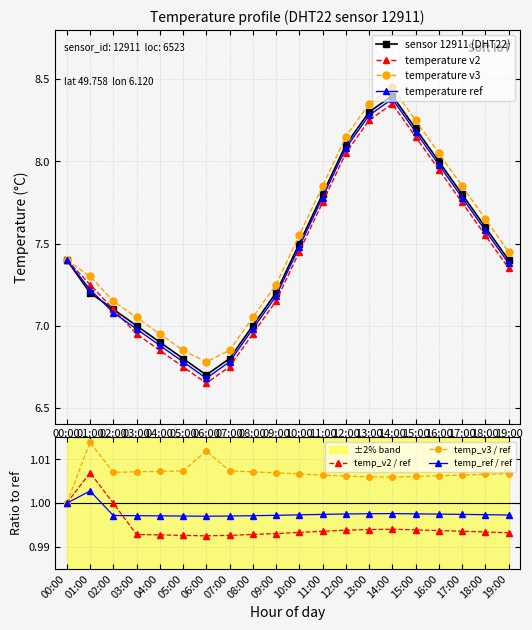

Reading left to right, what are all the values shown in this chart?

temperature: 00:00=7.4	01:00=7.2	02:00=7.1	03:00=7.0	04:00=6.9	05:00=6.8	06:00=6.7	07:00=6.8	08:00=7.0	09:00=7.2	10:00=7.5	11:00=7.8	12:00=8.1	13:00=8.3	14:00=8.4	15:00=8.2	16:00=8.0	17:00=7.8	18:00=7.6	19:00=7.4
temp_v2: 00:00=7.4	01:00=7.2	02:00=7.1	03:00=7.0	04:00=6.8	05:00=6.8	06:00=6.7	07:00=6.8	08:00=7.0	09:00=7.2	10:00=7.5	11:00=7.8	12:00=8.1	13:00=8.2	14:00=8.3	15:00=8.2	16:00=8.0	17:00=7.8	18:00=7.5	19:00=7.3
temp_v3: 00:00=7.4	01:00=7.3	02:00=7.2	03:00=7.0	04:00=7.0	05:00=6.8	06:00=6.8	07:00=6.8	08:00=7.0	09:00=7.2	10:00=7.5	11:00=7.8	12:00=8.2	13:00=8.3	14:00=8.4	15:00=8.2	16:00=8.1	17:00=7.8	18:00=7.7	19:00=7.5
temp_ref: 00:00=7.4	01:00=7.2	02:00=7.1	03:00=7.0	04:00=6.9	05:00=6.8	06:00=6.7	07:00=6.8	08:00=7.0	09:00=7.2	10:00=7.5	11:00=7.8	12:00=8.1	13:00=8.3	14:00=8.4	15:00=8.2	16:00=8.0	17:00=7.8	18:00=7.6	19:00=7.4